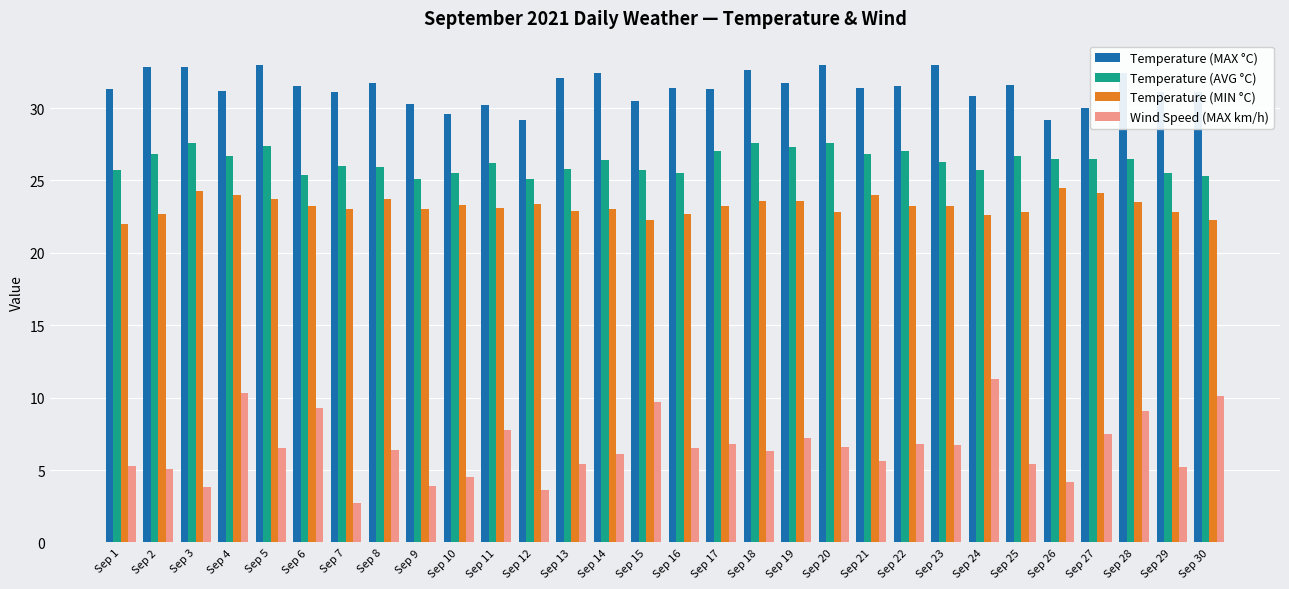

Which series has the largest total across all categories?

Temperature (MAX °C)